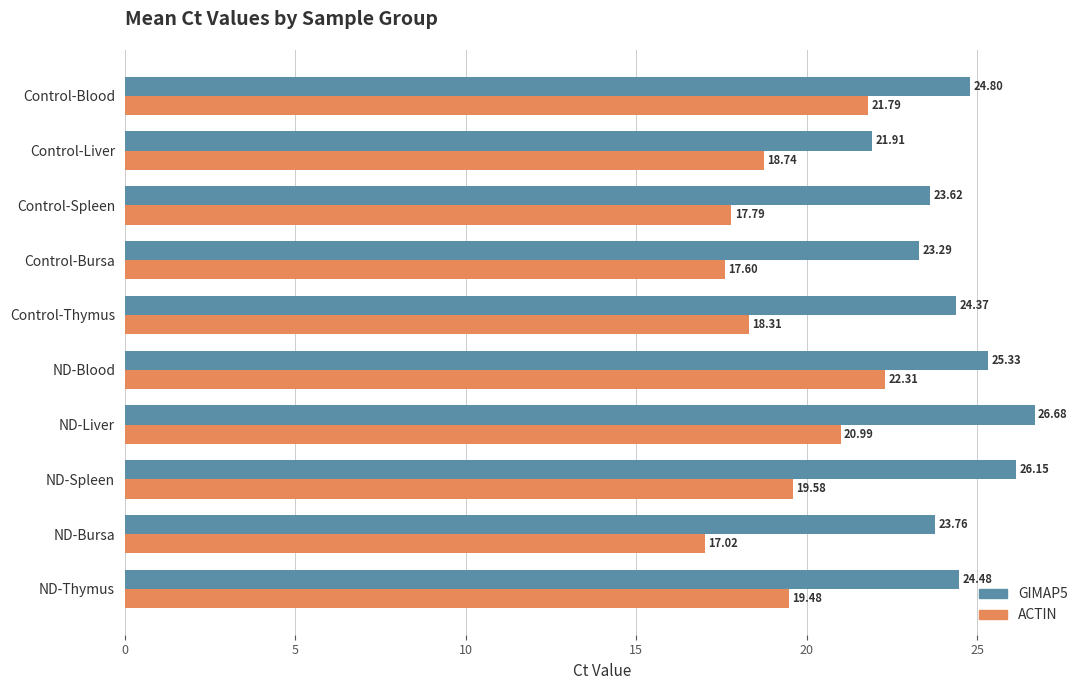

At which category is the sum across all series the highest?

ND-Liver